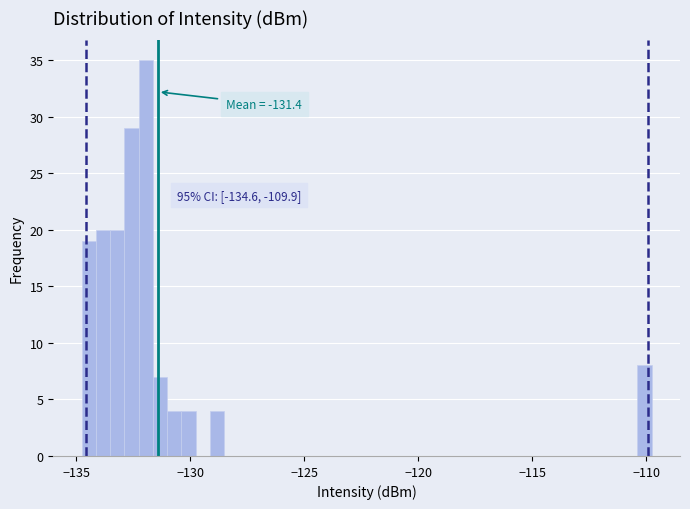

Around what value on the x-axis is the tallest bar? Give the approximate position of its centre, as read against the axis.

-132.0